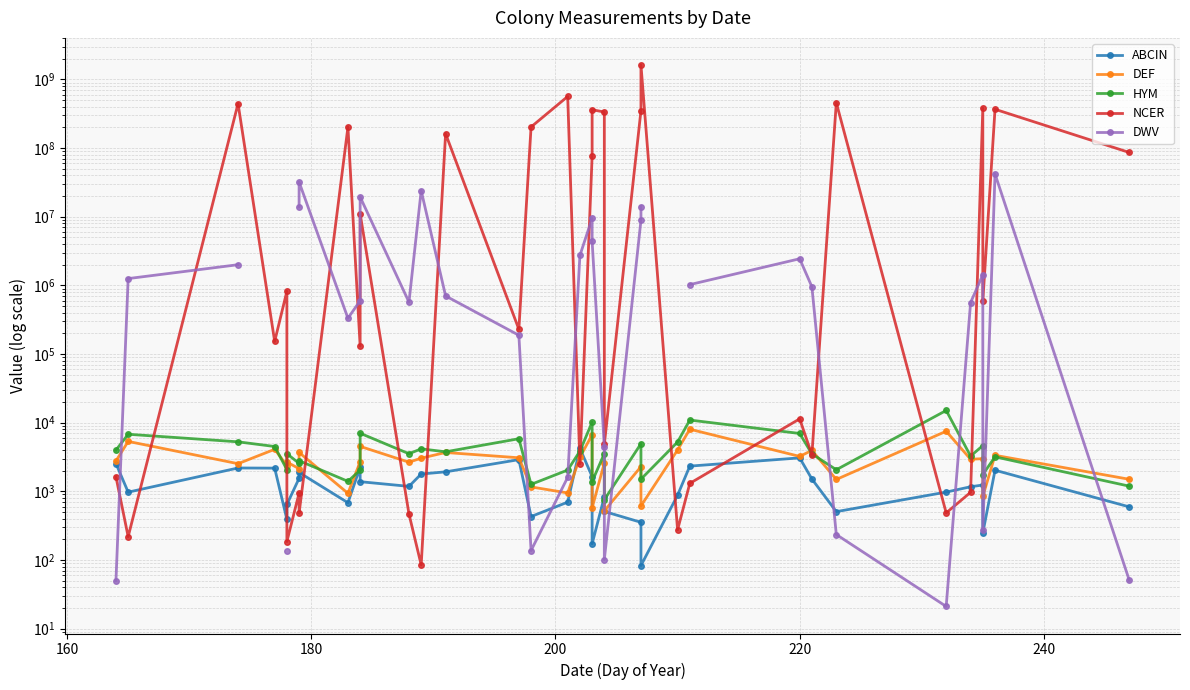

What is the greatest value displayed?

1624812089.0